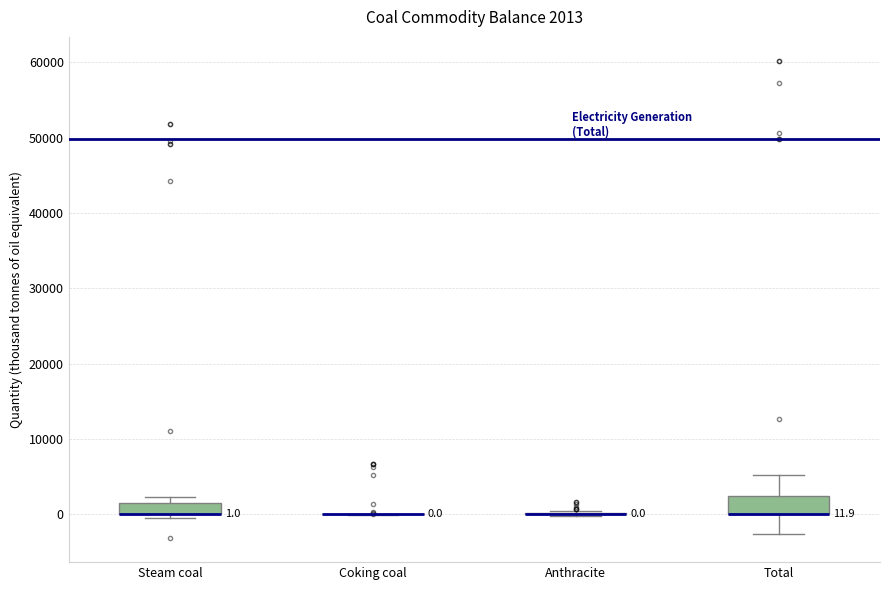

Comparing the boxes themselves (not the whiskers), which one is the tallest?

Total